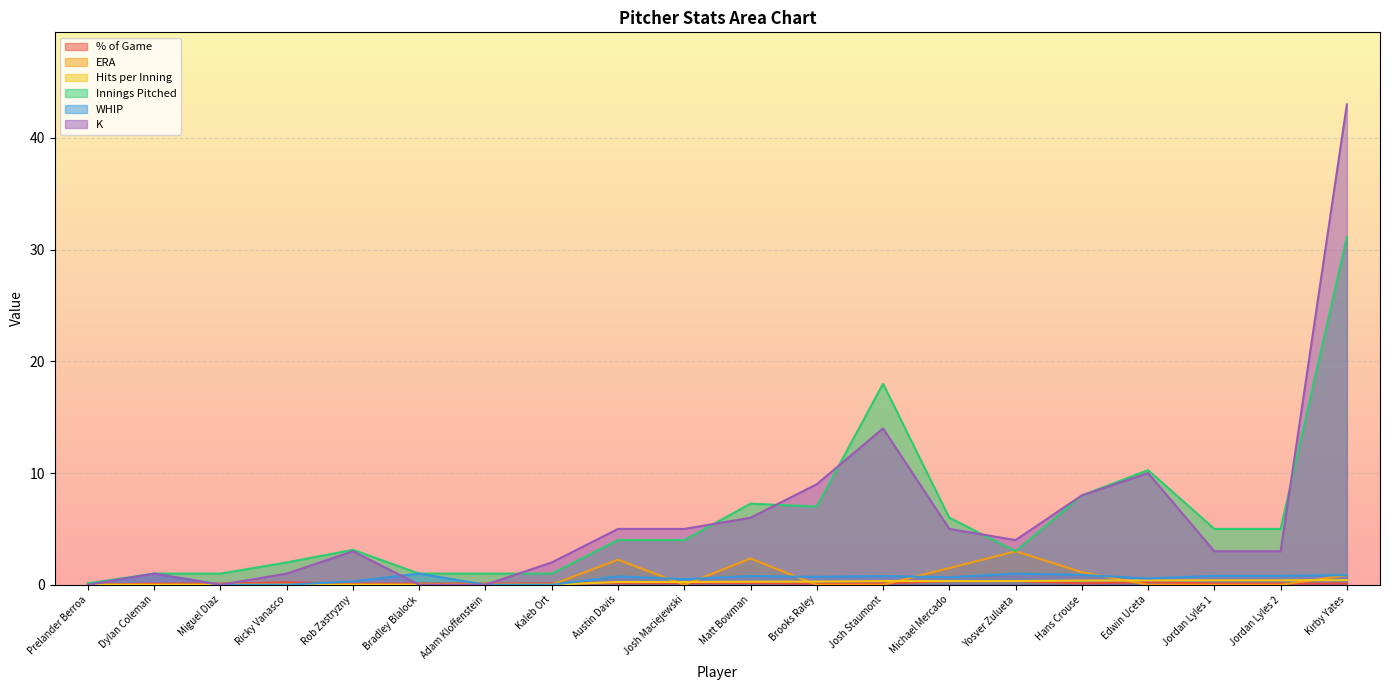

Between Josh Maciejewski and Hans Crouse, which series saw the biggest shift?

Innings Pitched